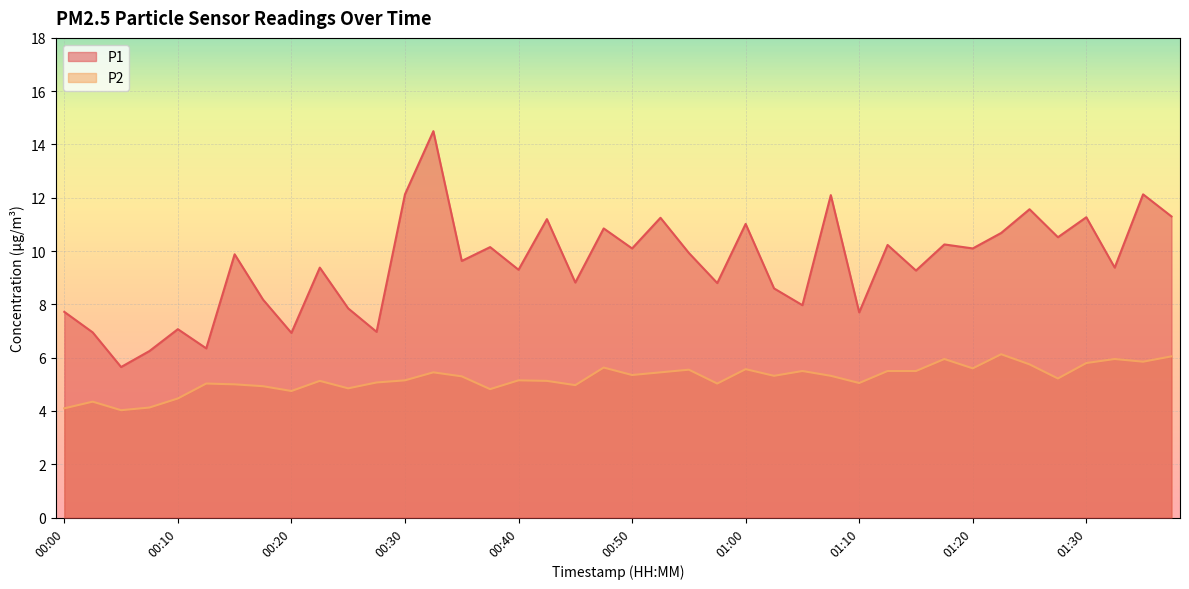

What is the label of the 21st point from the right?

00:47